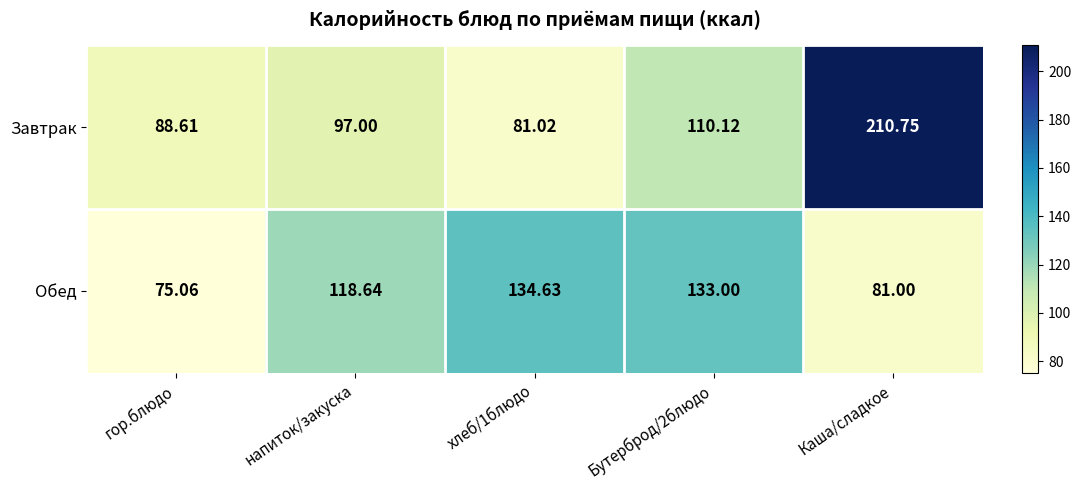

Which category has the lowest value in the Обед series?

гор.блюдо